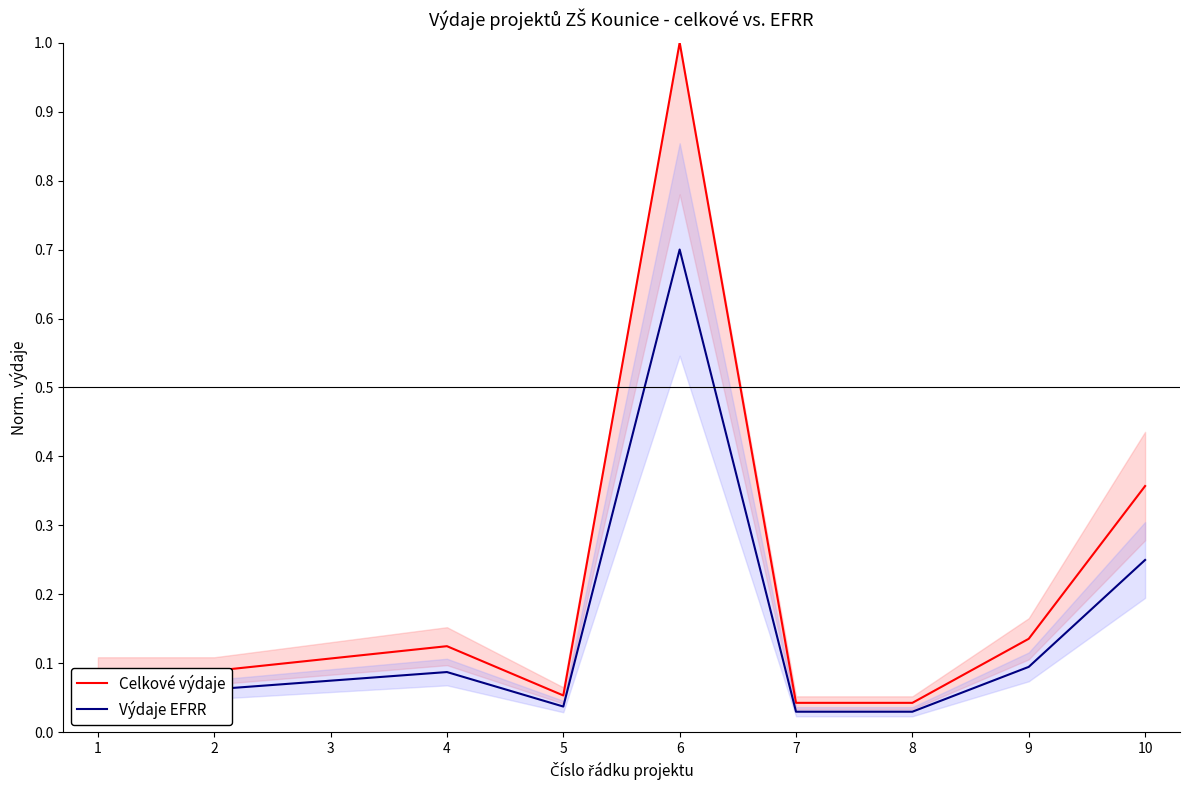

Which has a higher value, 6 or 7?

6